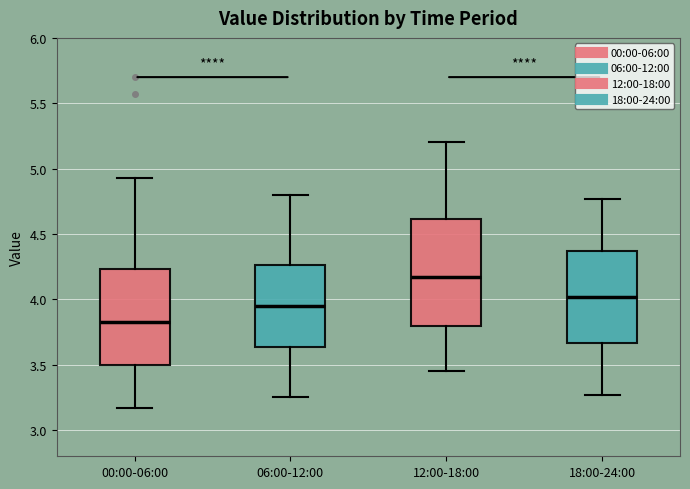

Where does the median line of the box for 12:00-18:00 sit on the y-axis? The values are not printed on the chart, so give them approximately, as read against the axis.

4.20